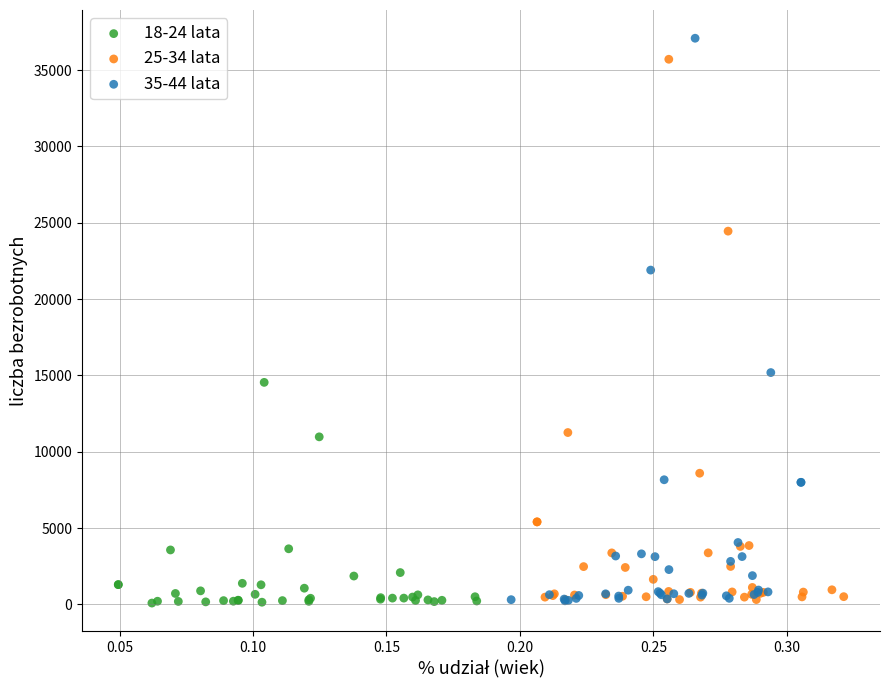

Which series has the largest Y range (max minus min)?

35-44 lata